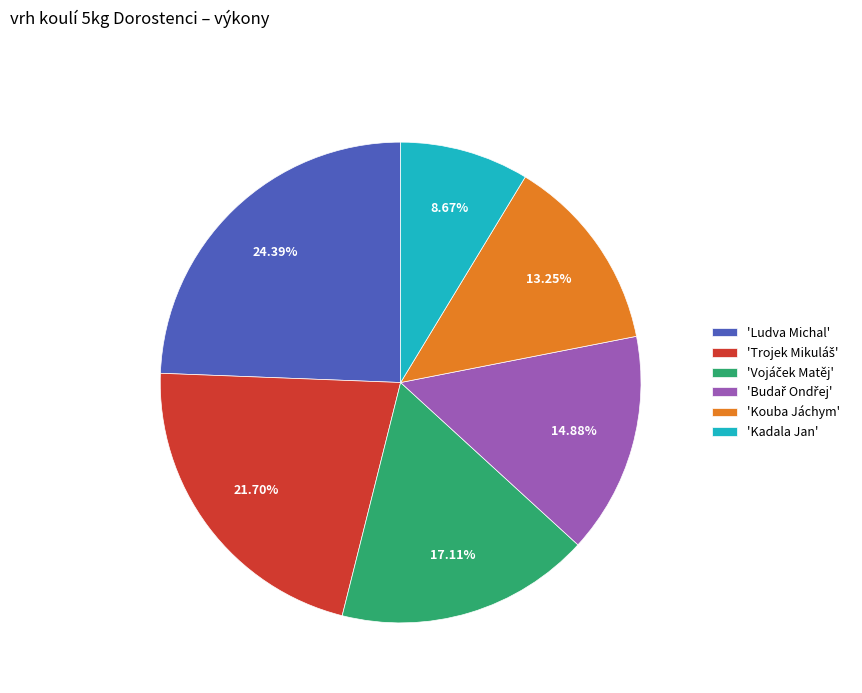

Which category has the biggest portion of the pie?

'Ludva Michal'